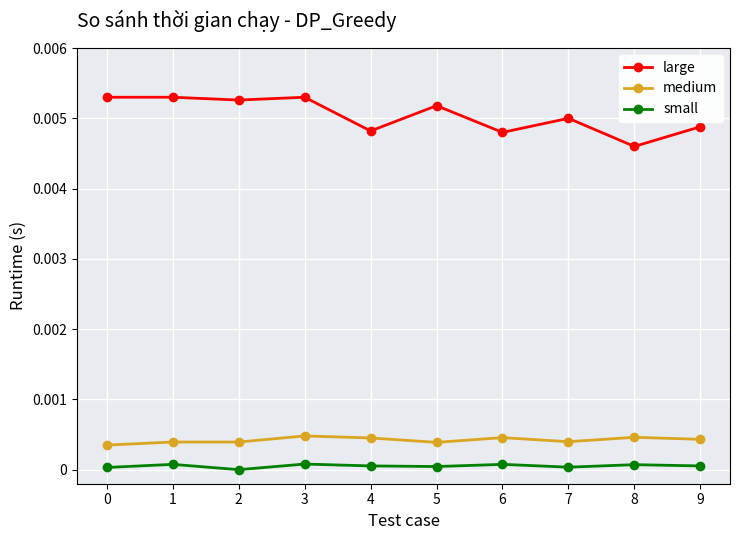

The value of medium at 2 is 0.0. True or false?

True